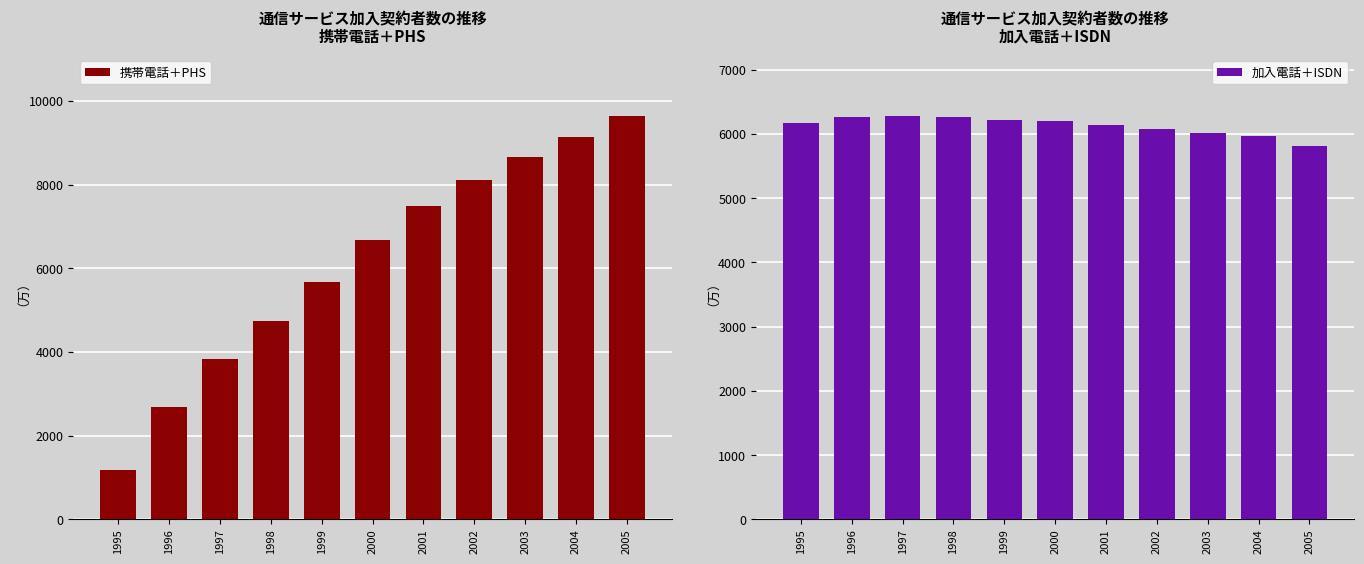

What is the value of the 携帯電話＋PHS bar at the 2nd from the left?

2690.7